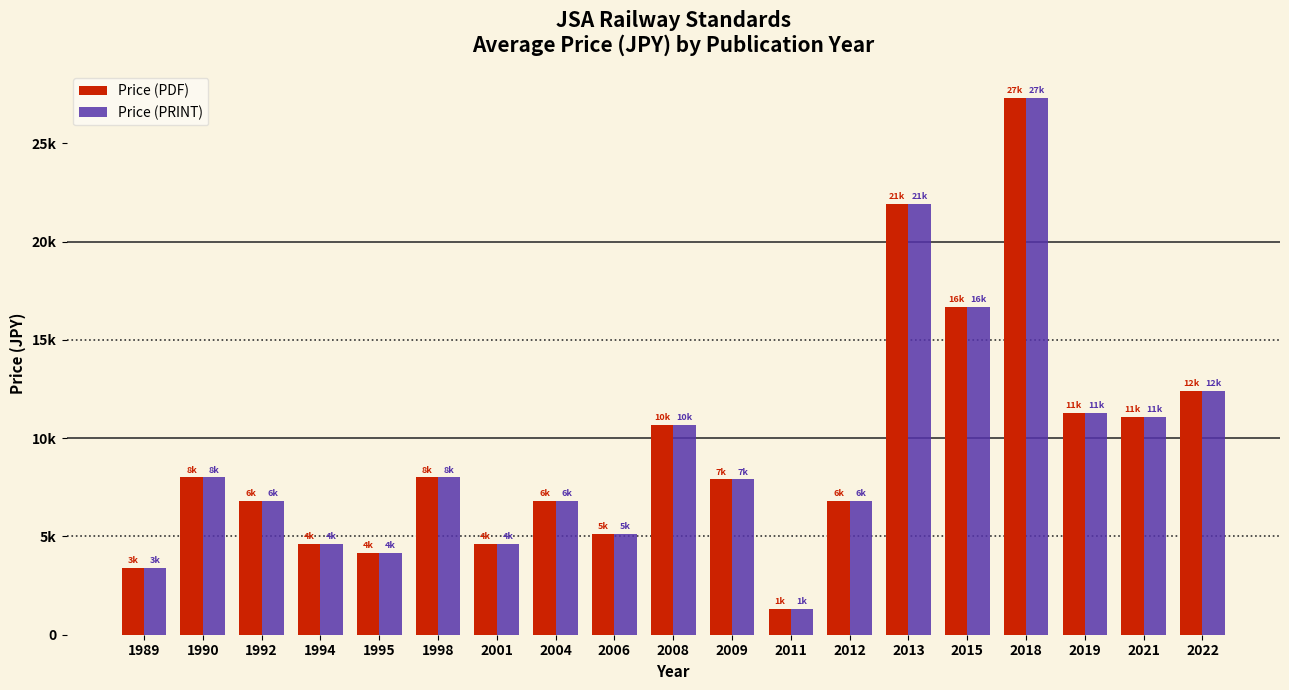

The value of Price (PRINT) at 1995 is 4166. True or false?

True